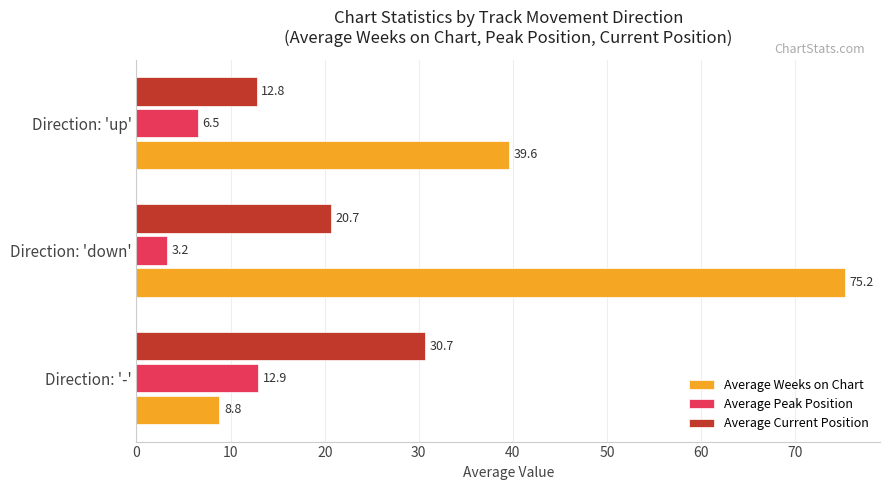

Which series has the widest spread of values?

Average Weeks on Chart